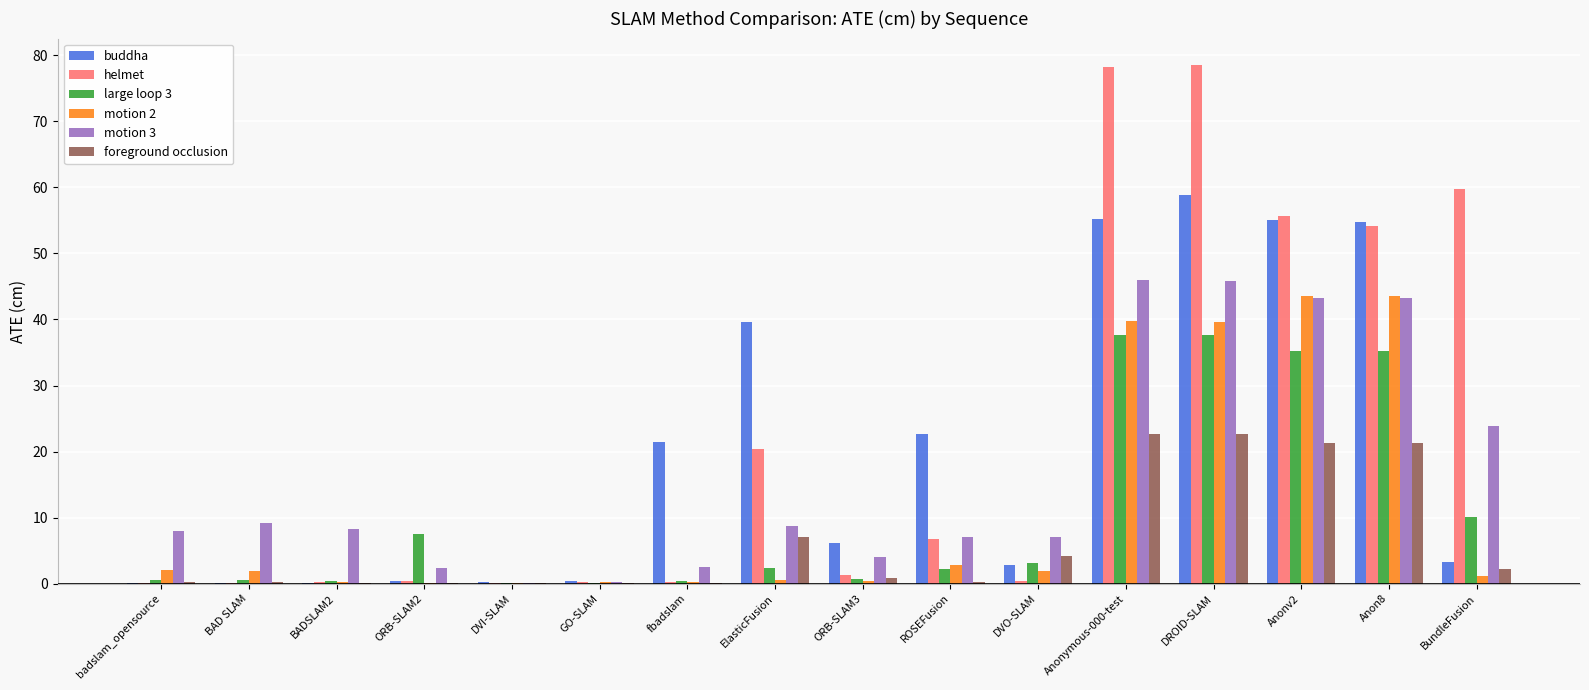

What is the sum of all large loop 3 values?

174.0